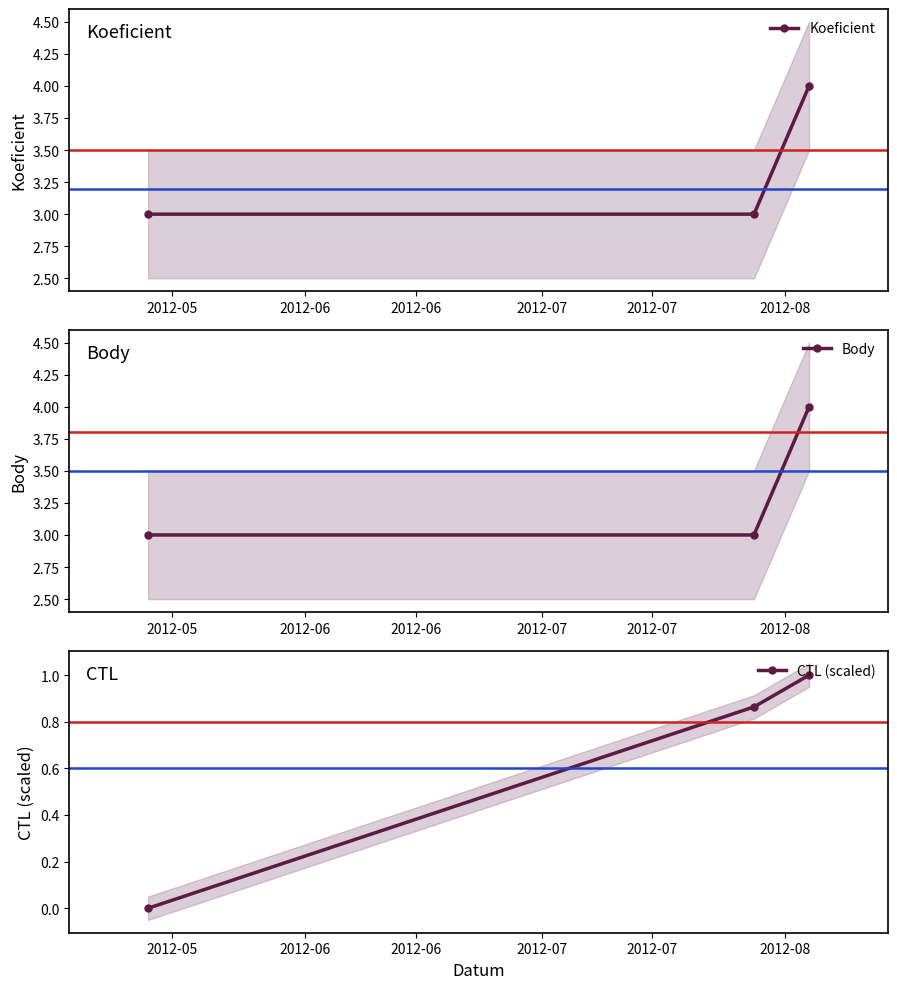

Reading left to right, extract all data points from this chart.

Koeficient: 3.0	3.0	4.0
Body: 3.0	3.0	4.0
CTL (scaled): 0.0	0.9	1.0